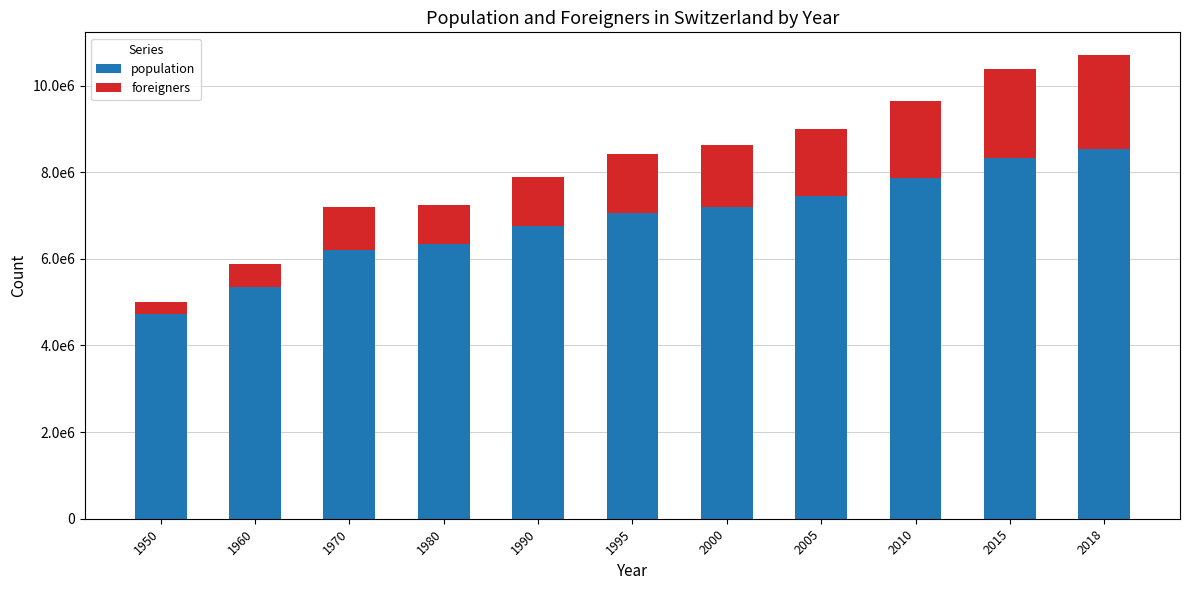

What is the difference between the maximum and minimum values in the population series?

3827527